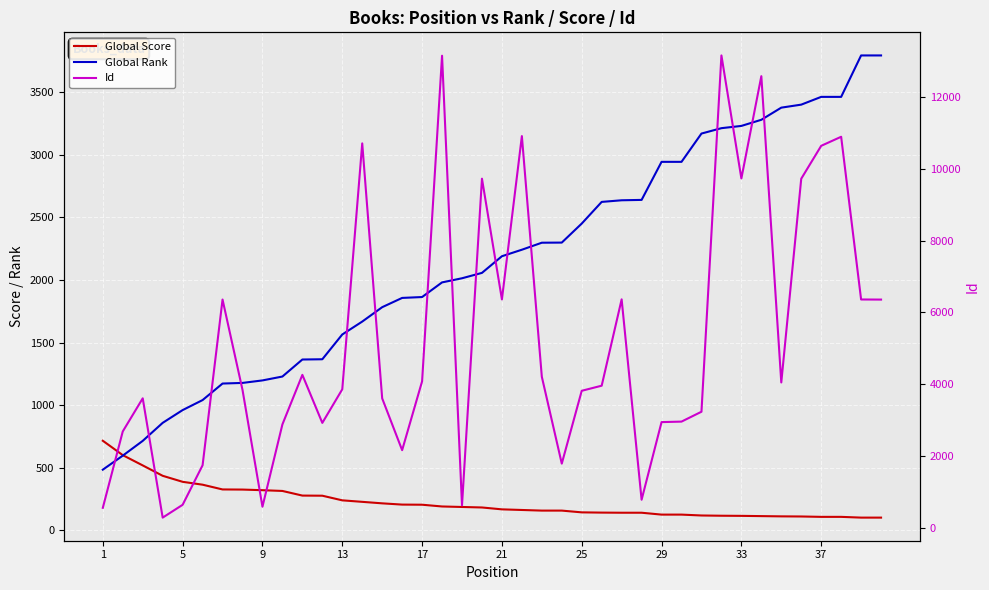

Rank the series by their average value, from lowest to highest.

Global Score, Global Rank, Id